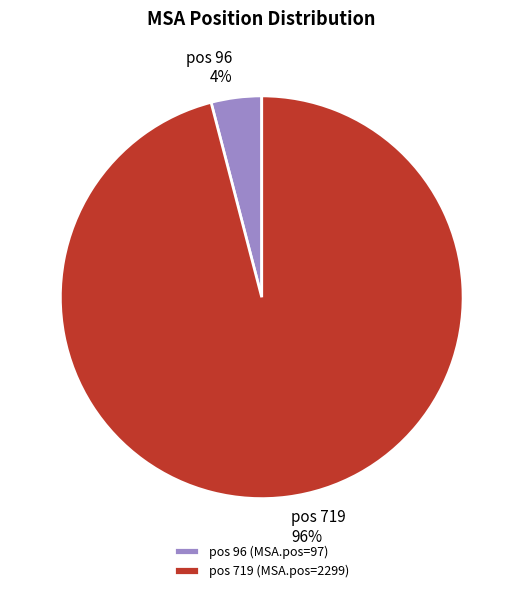

Does pos 96 represent more than half of the total?

No